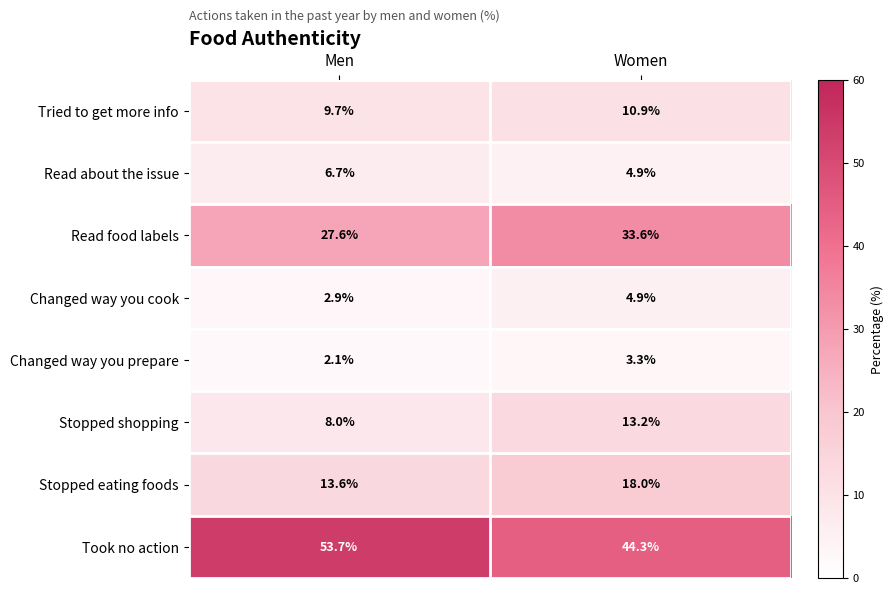

How many data points in Tried to get more info are above 10?

1